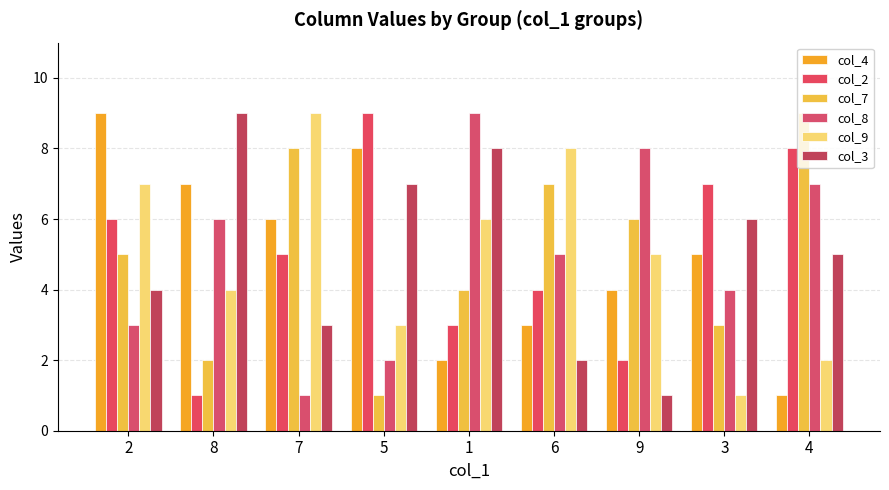

Where is col_4 nearest to the value 5?

3